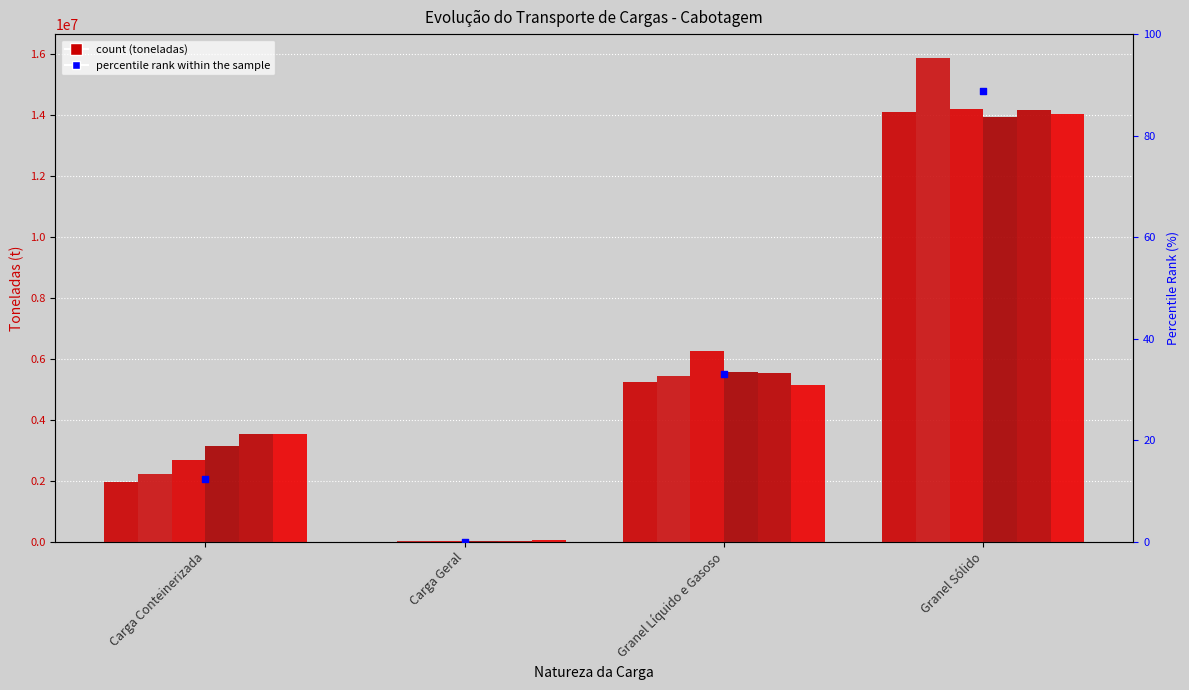

What is the total value across all series at Carga Geral?

152548.6